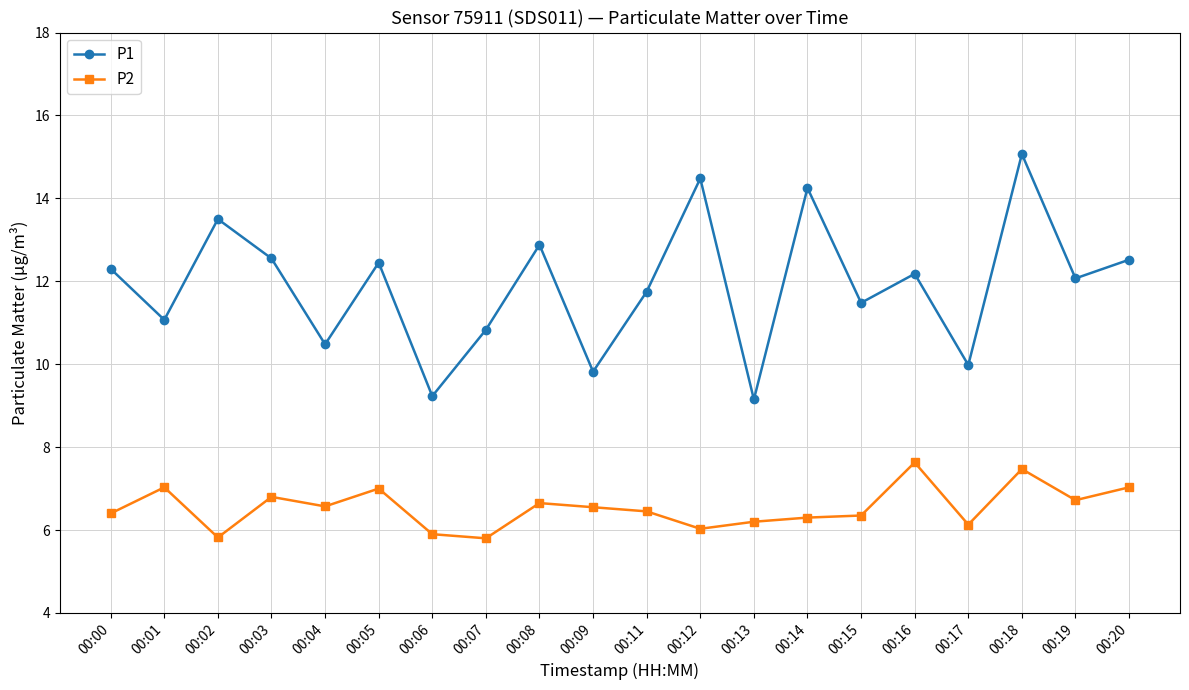

Is this an area chart (filled region under the line)?

No